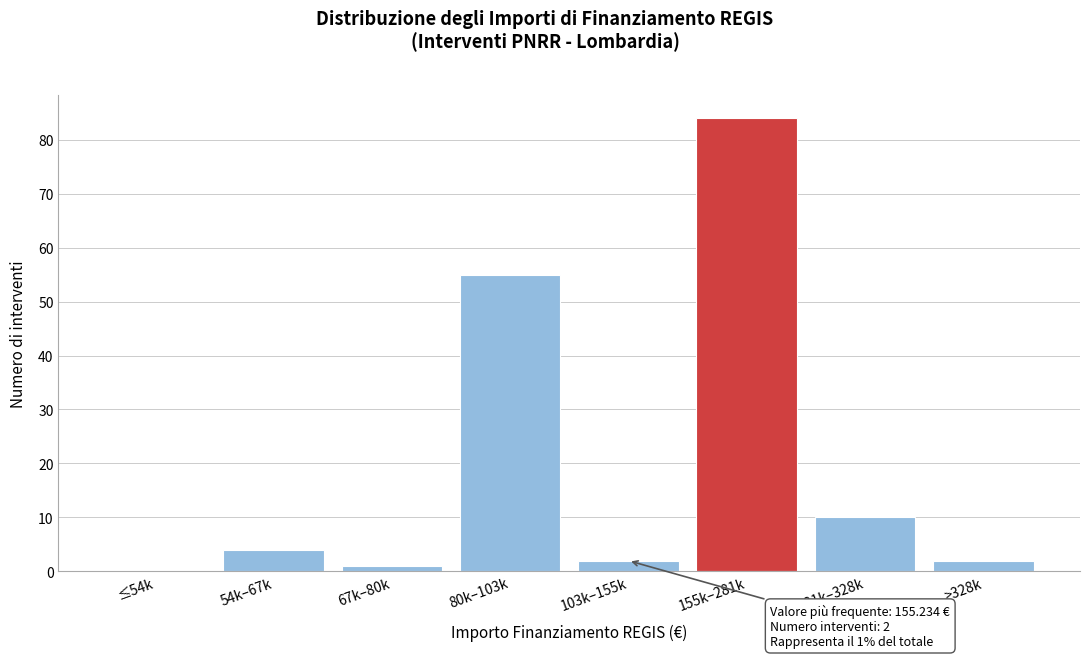

Reading left to right, transcribe all the data shown in this chart.

≤54k=0	54k–67k=4	67k–80k=1	80k–103k=55	103k–155k=2	155k–281k=84	281k–328k=10	>328k=2